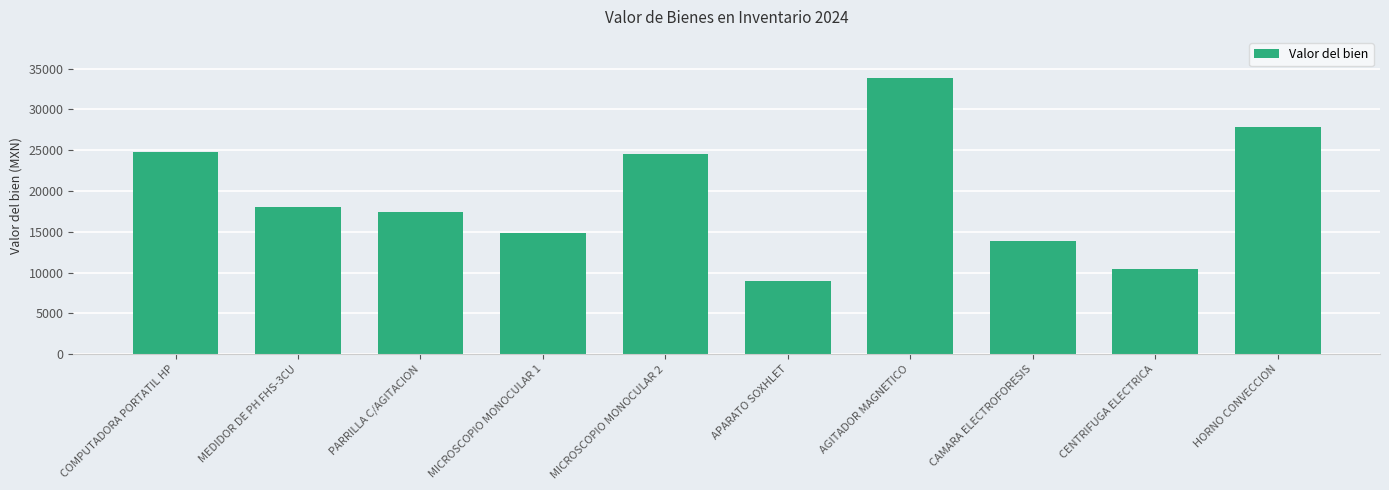

Read the value at CENTRIFUGA ELECTRICA.

10440.0